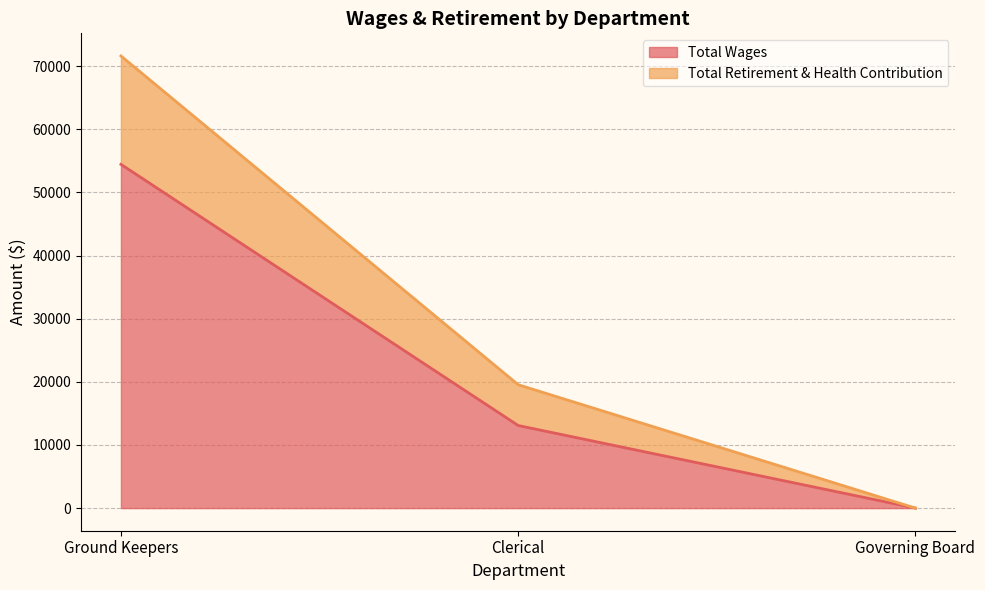

Does the chart display data point markers on the line(s)?

No